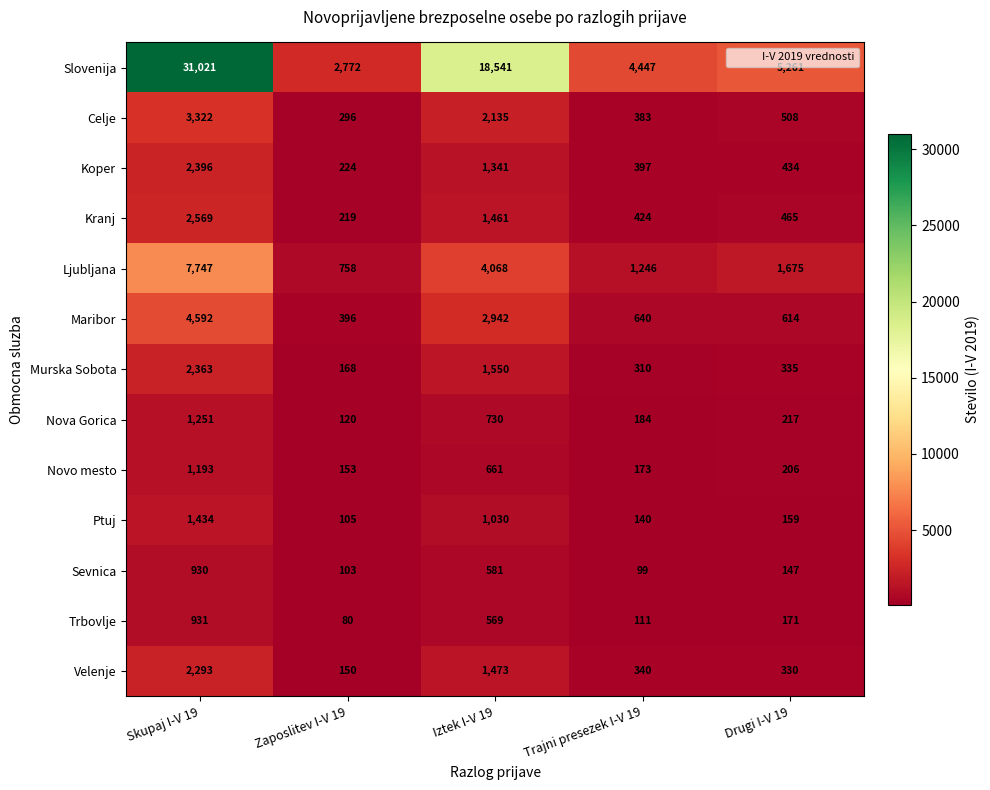

Rank the series by their maximum value, from lowest to highest.

Sevnica, Trbovlje, Novo mesto, Nova Gorica, Ptuj, Velenje, Murska Sobota, Koper, Kranj, Celje, Maribor, Ljubljana, Slovenija